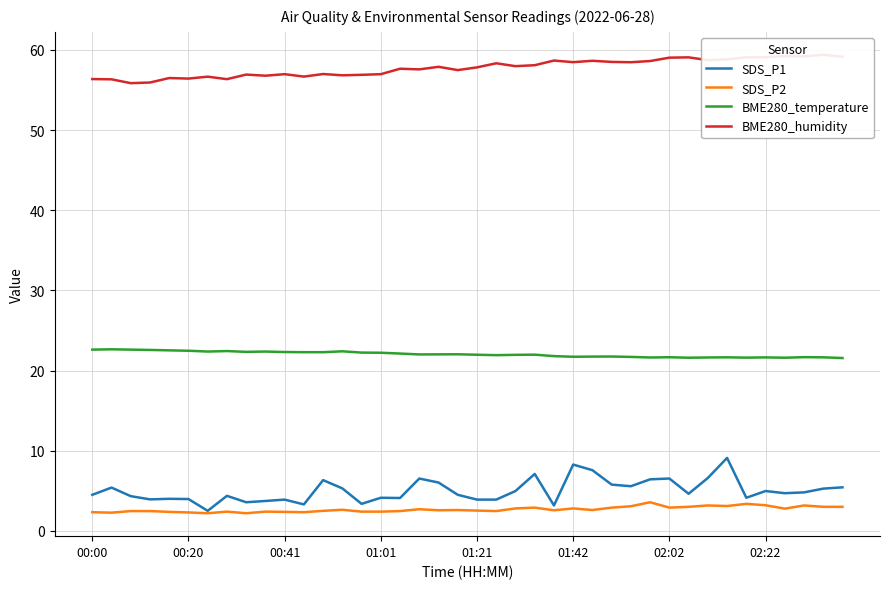

True or false: SDS_P1 has more than 0 points higher than both neighbors.

True